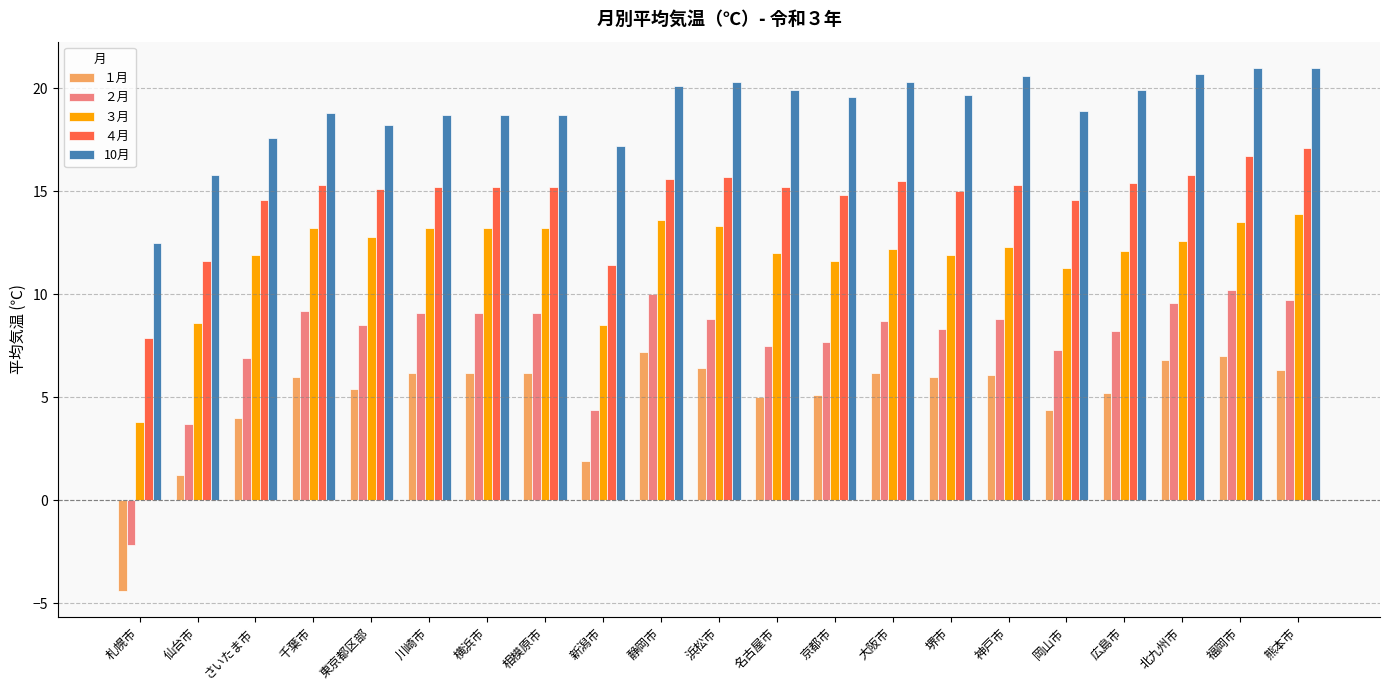

How many bars are there in total?

105